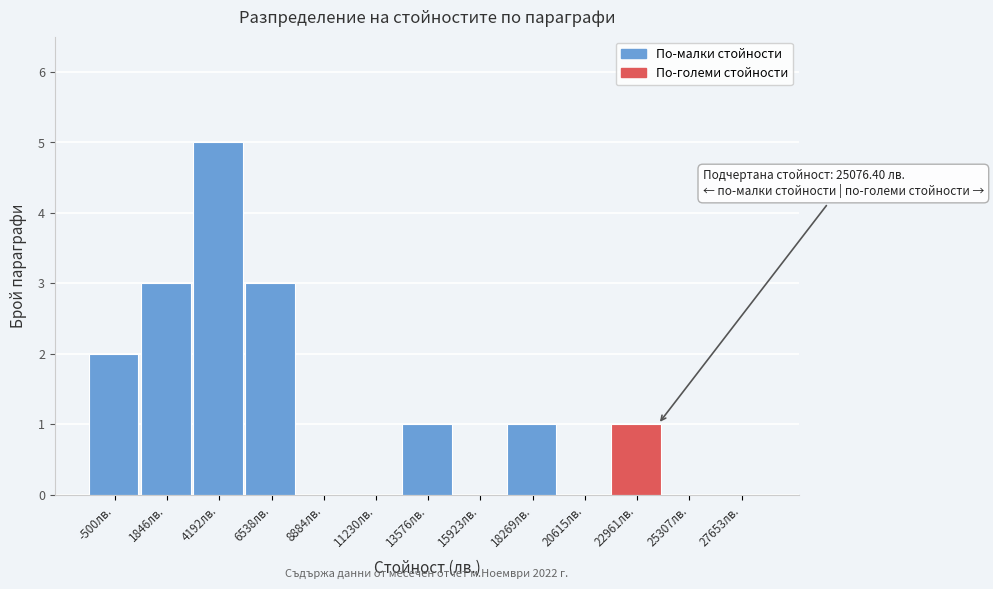

Which category has the highest value across all series?

4192лв.